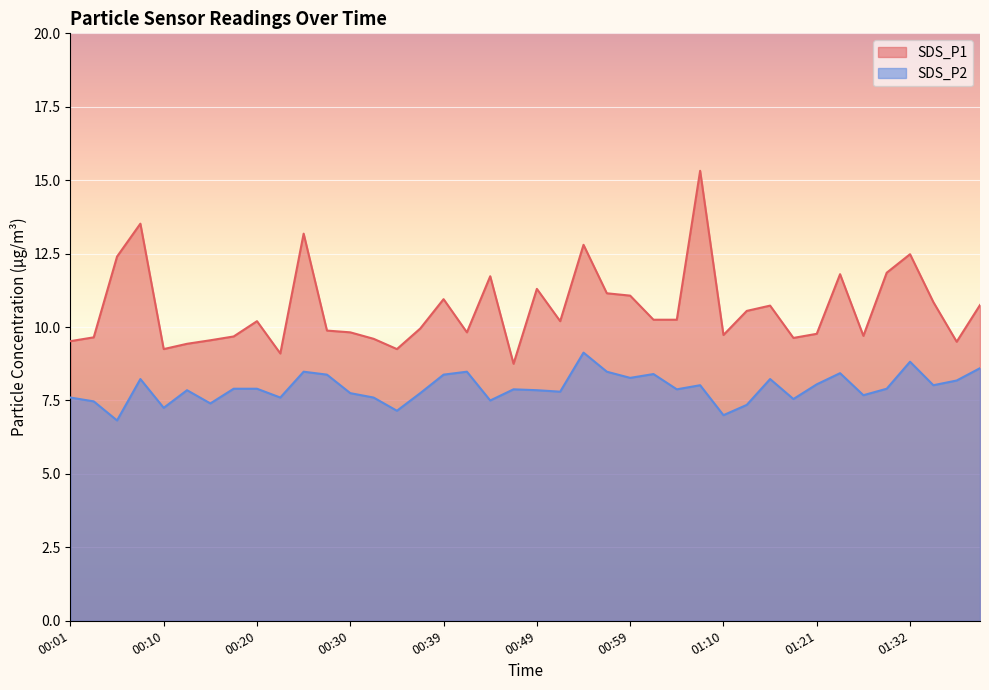

The SDS_P2 series shows 7.2 at 00:10. True or false?

True